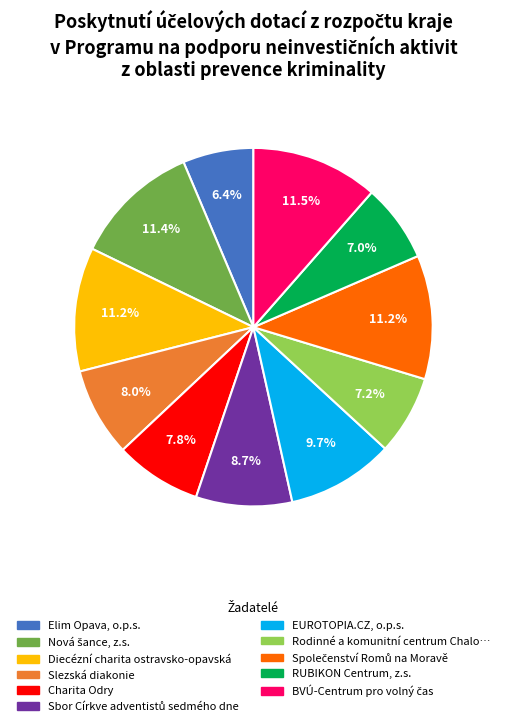

Count the number of slices in the pie.

11